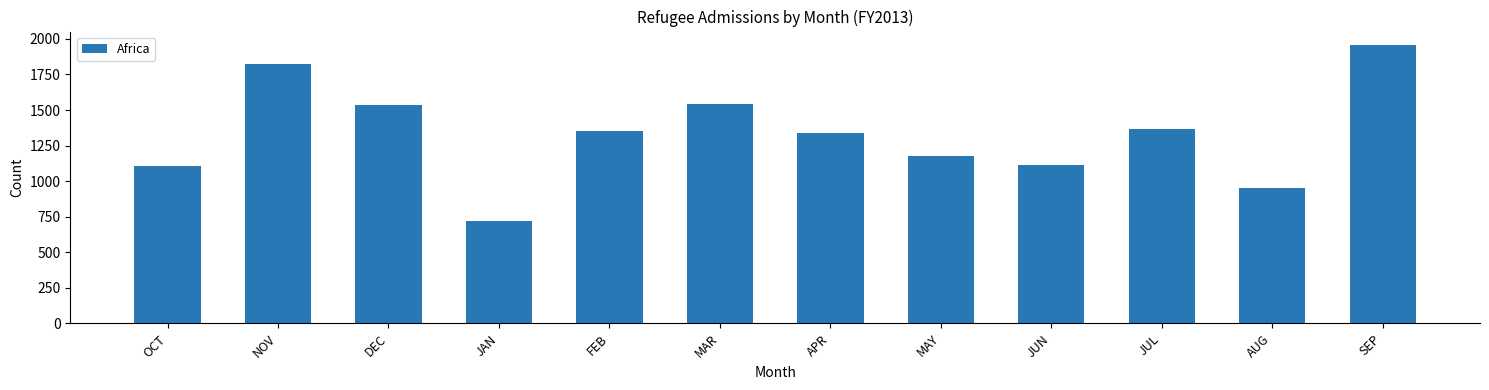

What is the sum of all values?

15980